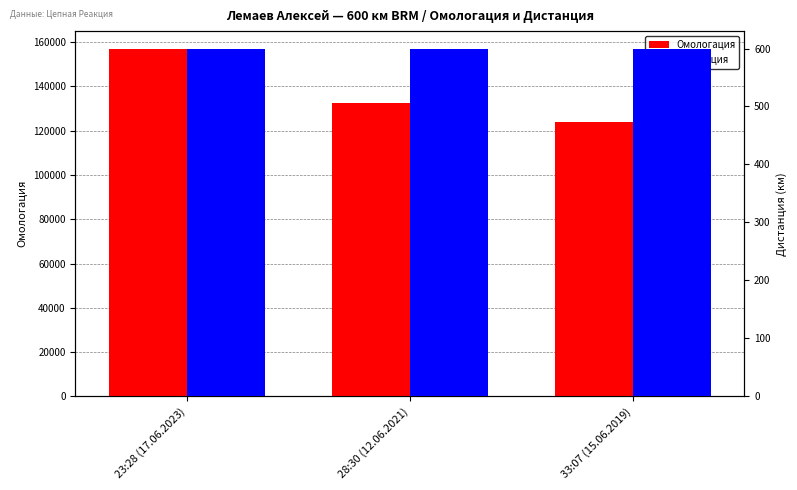

What is the value of the Дистанция bar at the 2nd from the left?

600